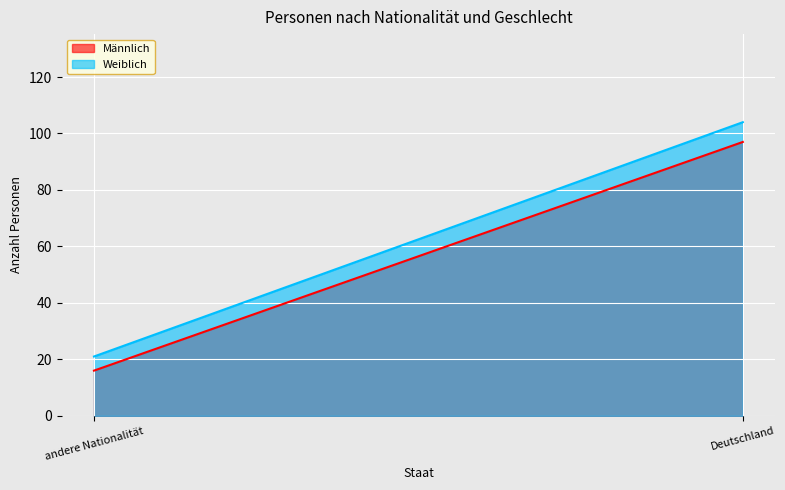

What are all the series names shown in the legend?

Männlich, Weiblich